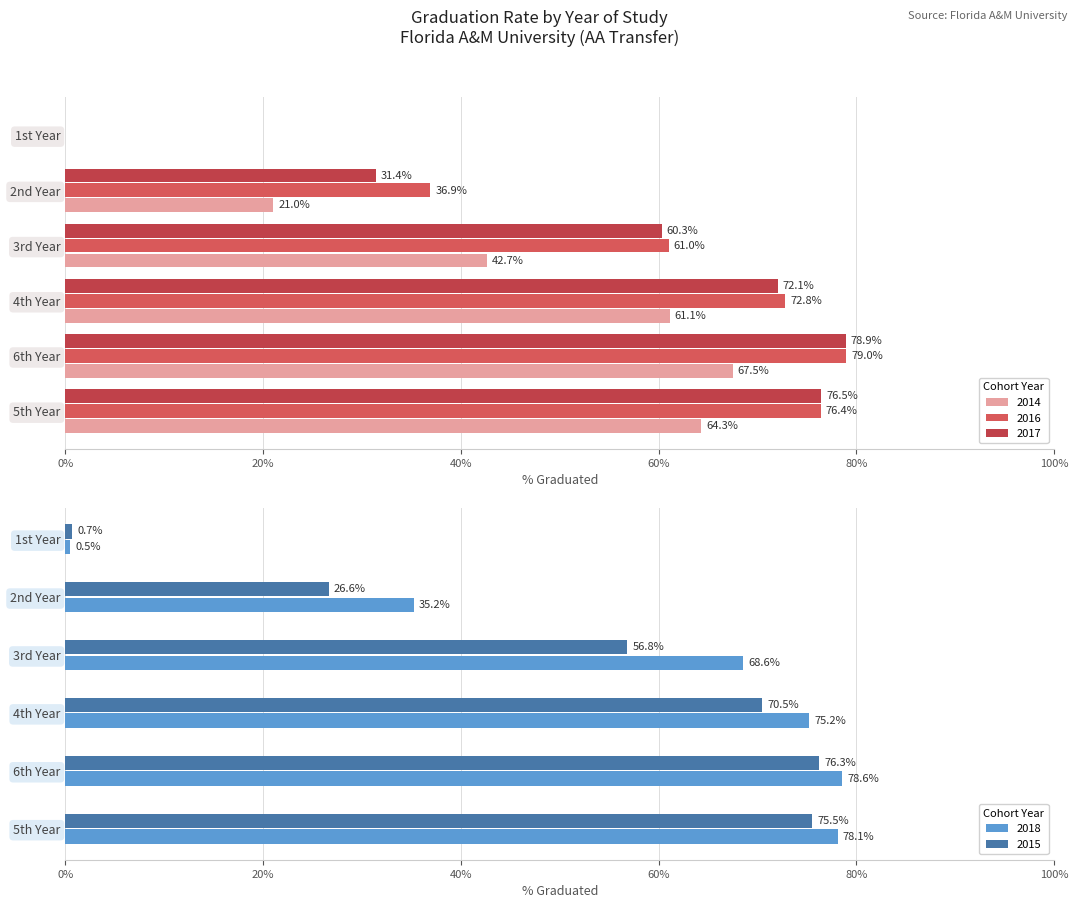

What is the label of the 1st bar from the right?

1st Year